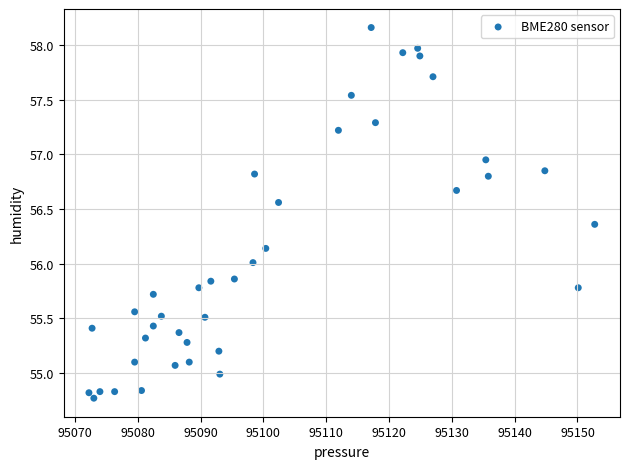

What is the range of X values (max minus min)?

80.5